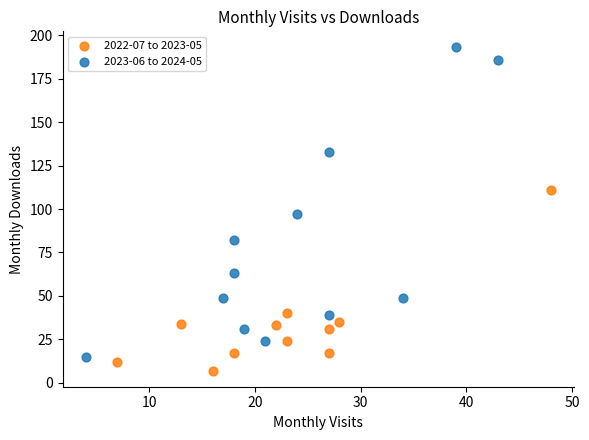

Which series reaches the maximum Y coordinate?

2023-06 to 2024-05